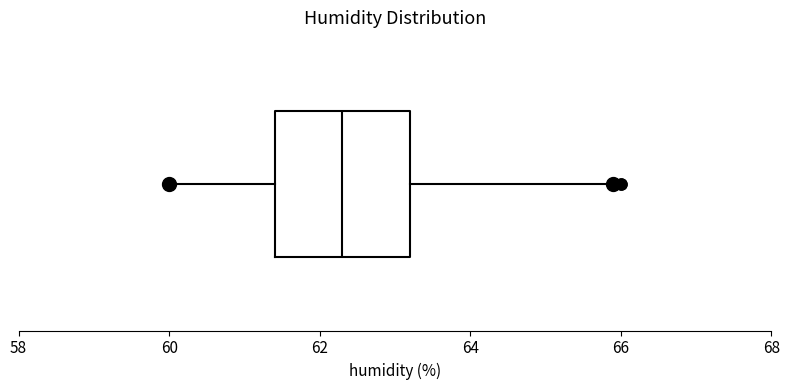

Transcribe this box plot: give where the median line is, the range the box spans, and where the two whiskers end, as read against the x-axis. The values are not printed on the chart, so give them approximately, as read against the axis.

median 62.4, box 61.4 to 63.2, whiskers 60.0 to 66.0